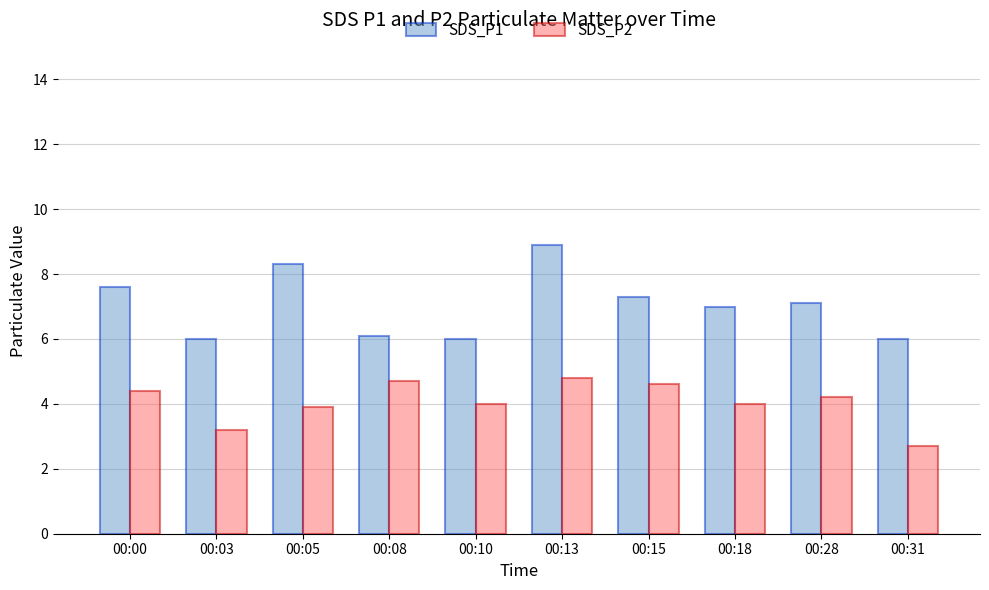

True or false: SDS_P1 has a value of 2.6 at 00:03.

False